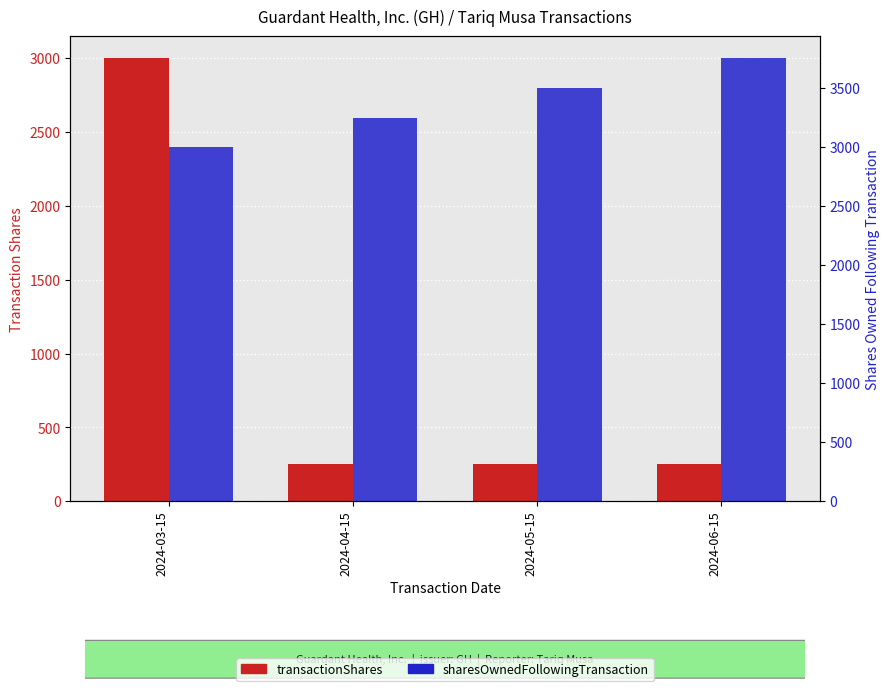

The value of sharesOwnedFollowingTransaction at 2024-04-15 is 3247. True or false?

True